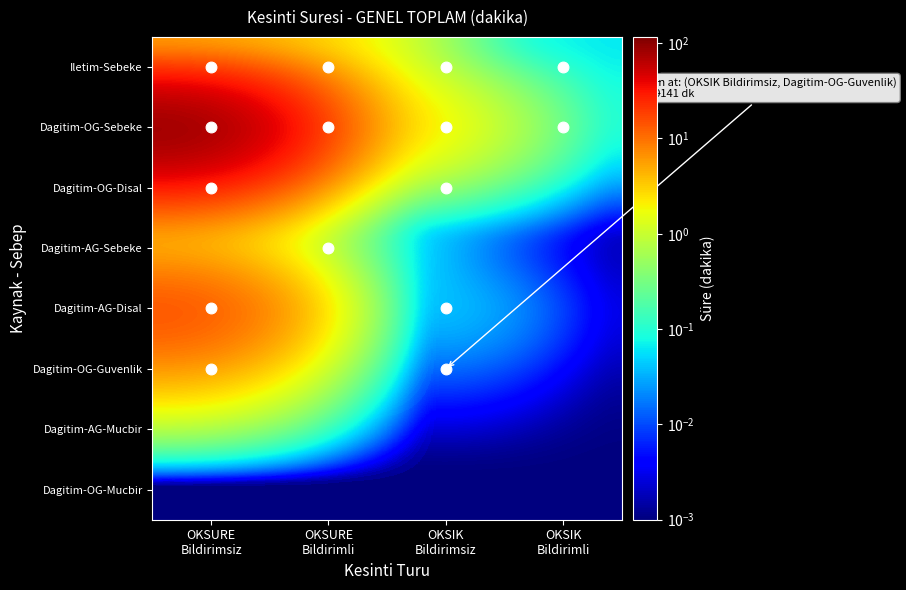

Which series has the largest range (max minus min)?

Dagitim-OG-Sebeke